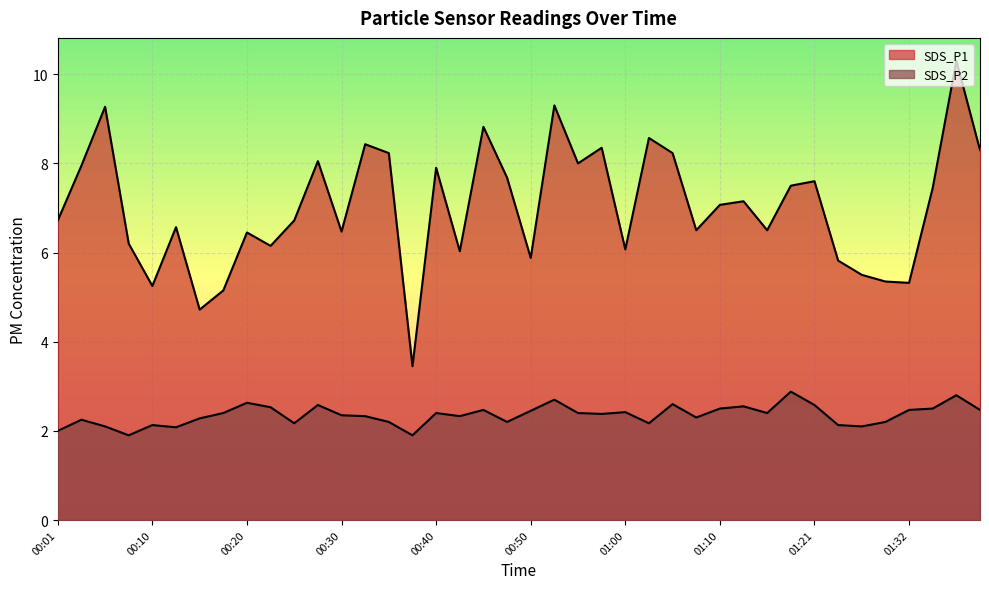

What is the highest value of the SDS_P2 series?

2.9